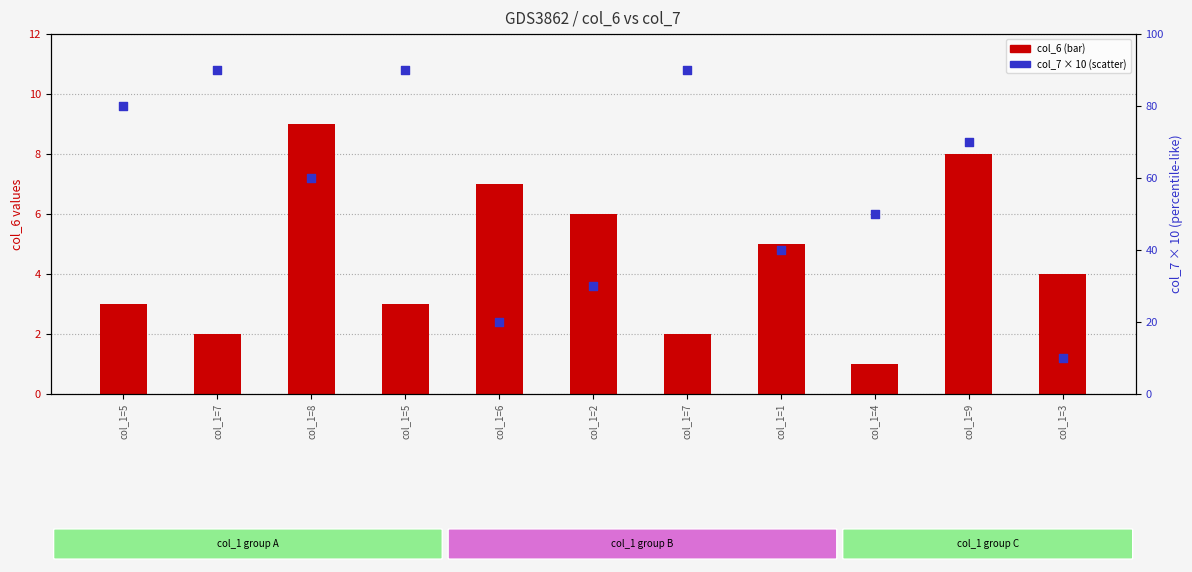

What is the total value across all series at col_1=4?

51